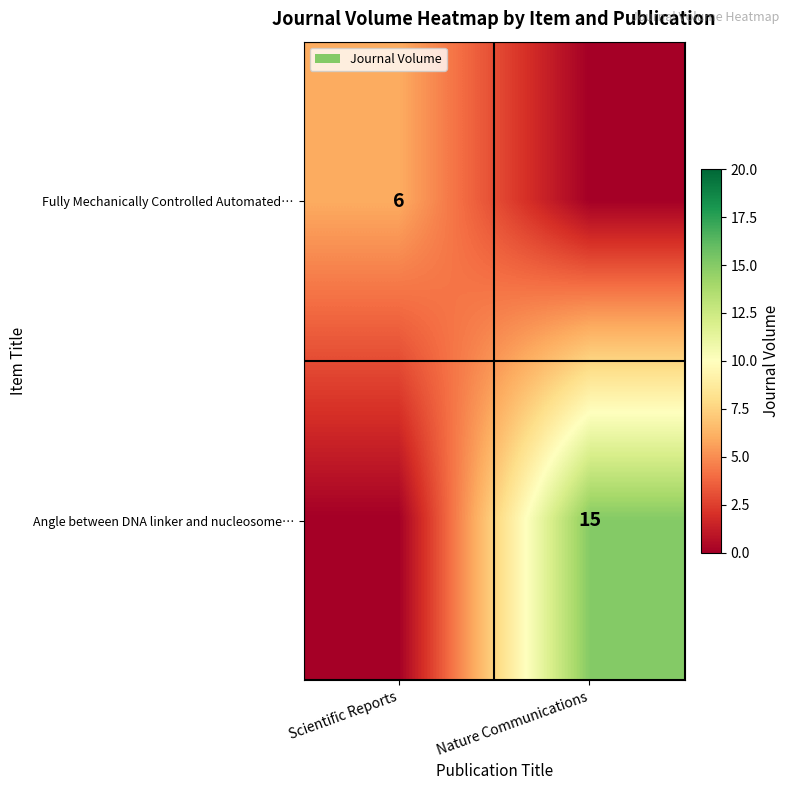

Is it true that Fully Mechanically Controlled Automated… equals 11 at Scientific Reports?

False